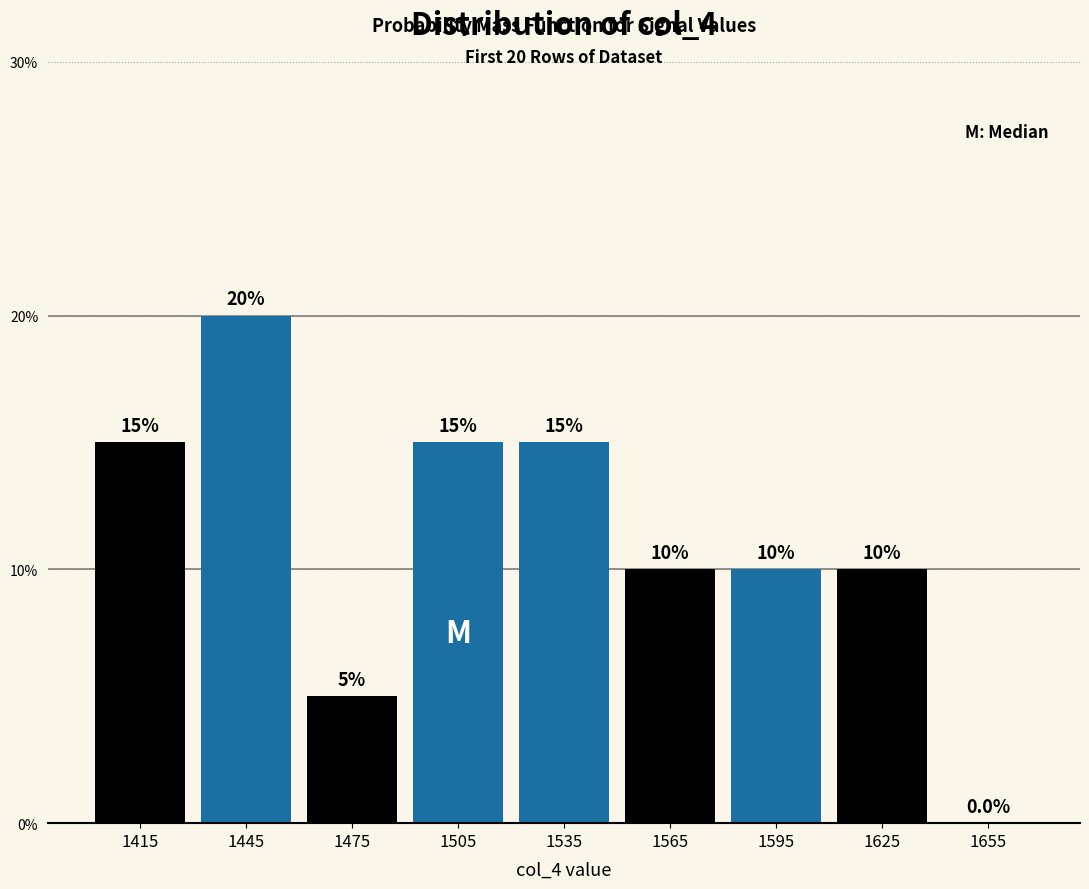

How tall is the bar that spans 1520 to 1550 on the x-axis?

15.0